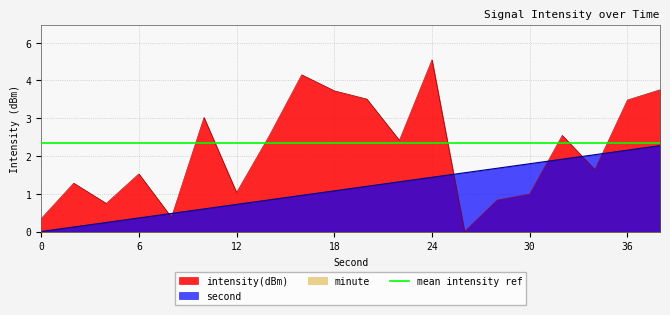

Which series has the largest range (max minus min)?

intensity(dBm)